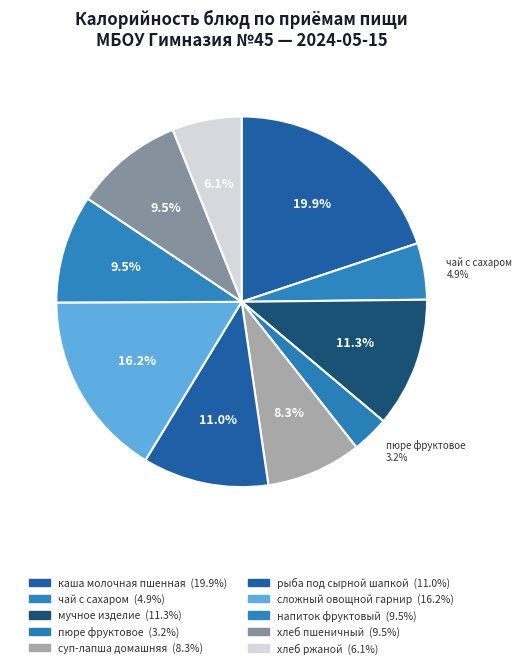

What percentage is the суп-лапша домашняя slice, to the nearest percent?

8%